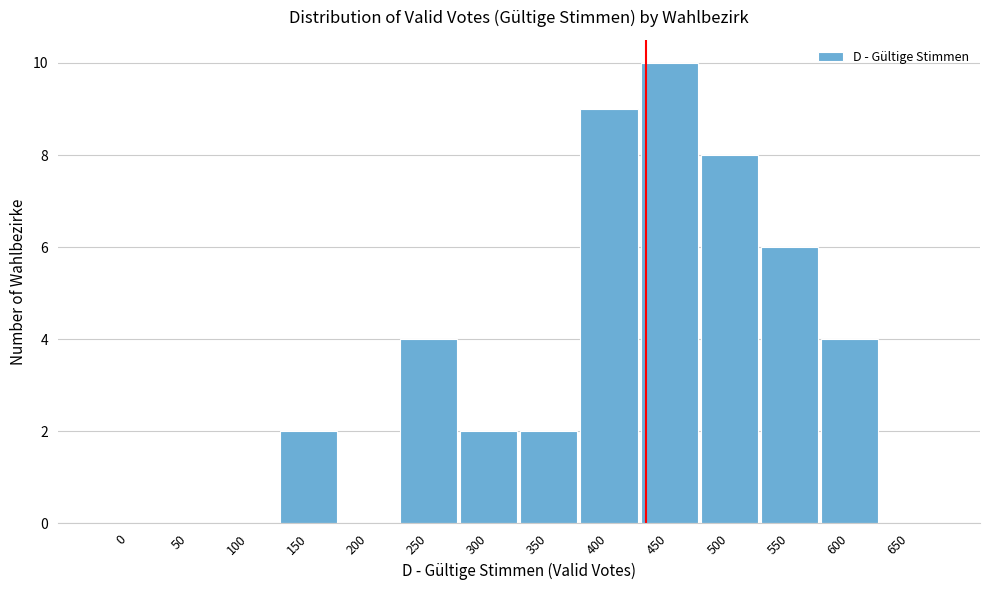

Reading left to right, transcribe all the data shown in this chart.

0=0	50=0	100=0	150=2	200=0	250=4	300=2	350=2	400=9	450=10	500=8	550=6	600=4	650=0